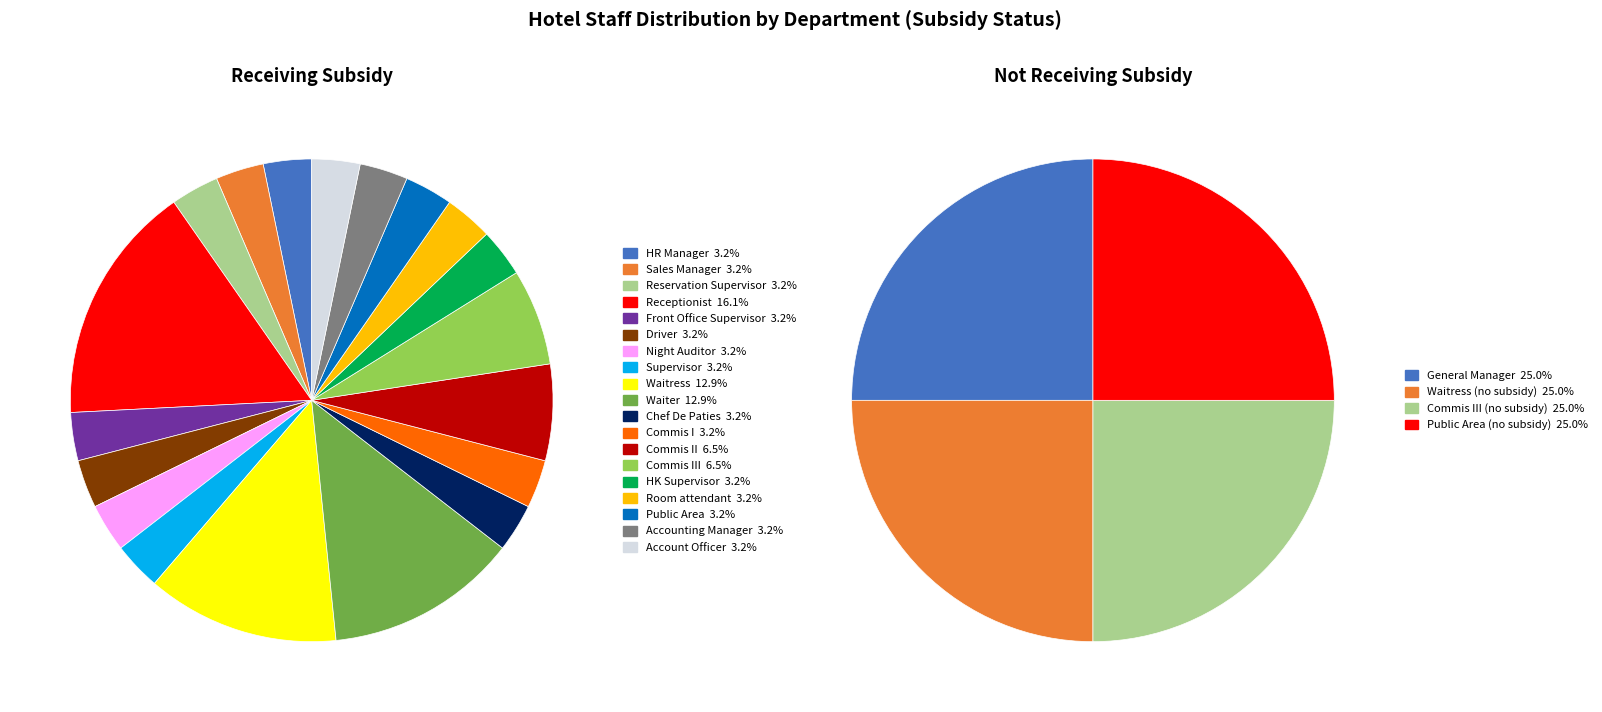

Which category has the smallest portion of the pie?

HR Manager